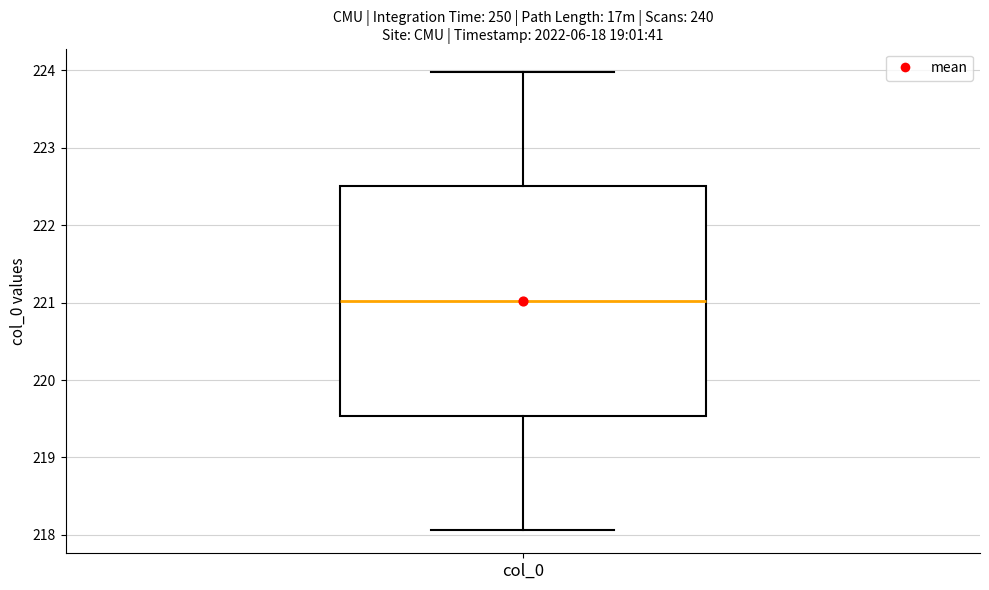

Read this box plot against the y-axis: the position of the median line, the range covered by the box, and the ends of both whiskers. The values are not printed on the chart, so give them approximately, as read against the axis.

median 221.0, box 219.5 to 222.5, whiskers 218.1 to 224.0